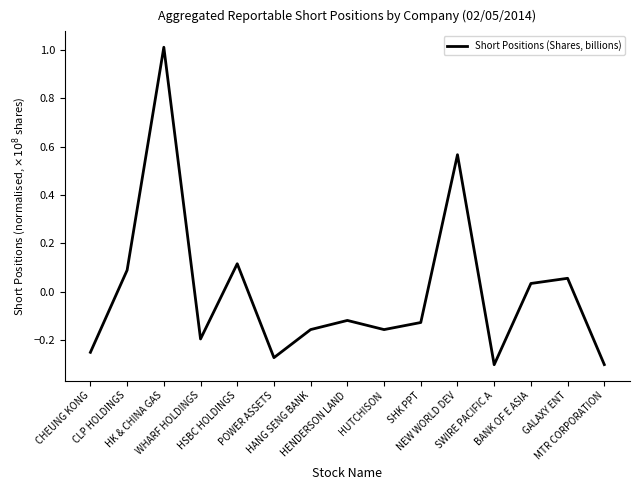

What is the maximum value shown in the chart?

1.0